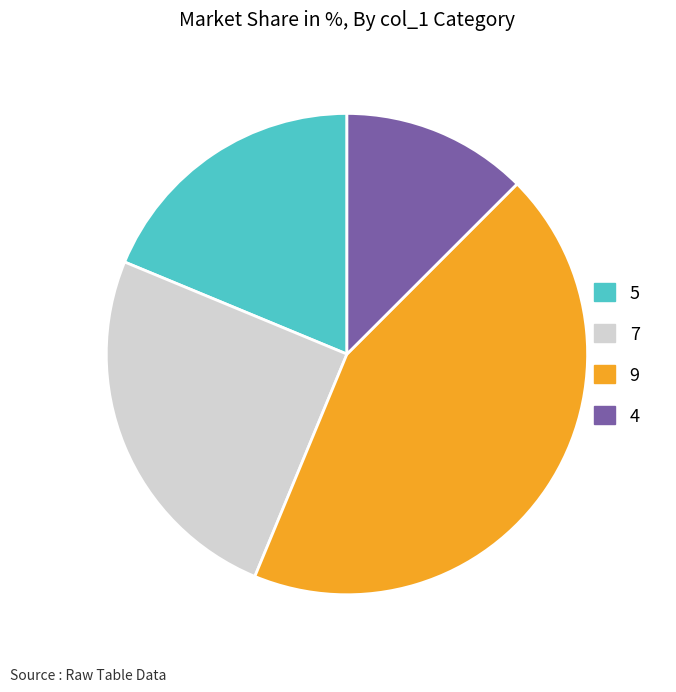

Do 5 and 4 together represent more than half of the pie?

No